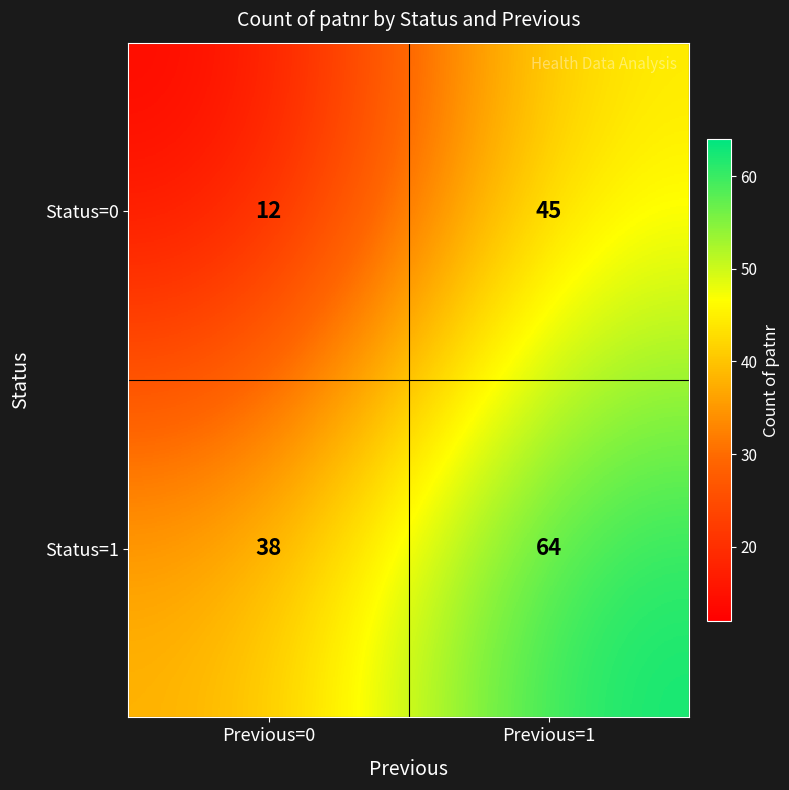

The Status=1 series shows 42 at Previous=1. True or false?

False